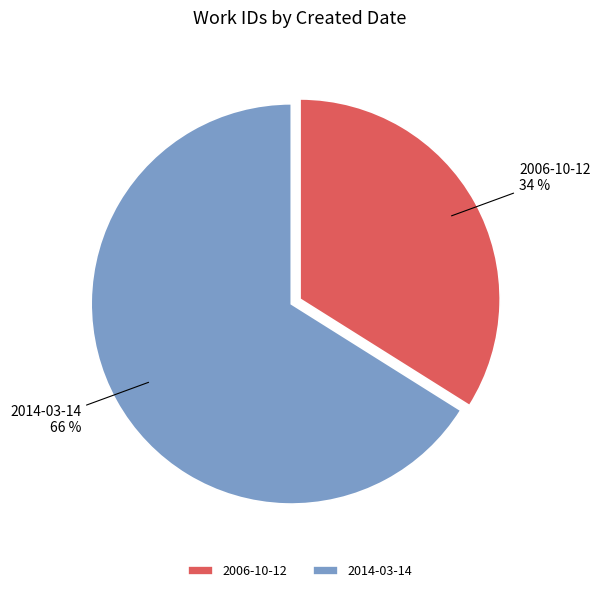

Does any single category account for the majority?

Yes